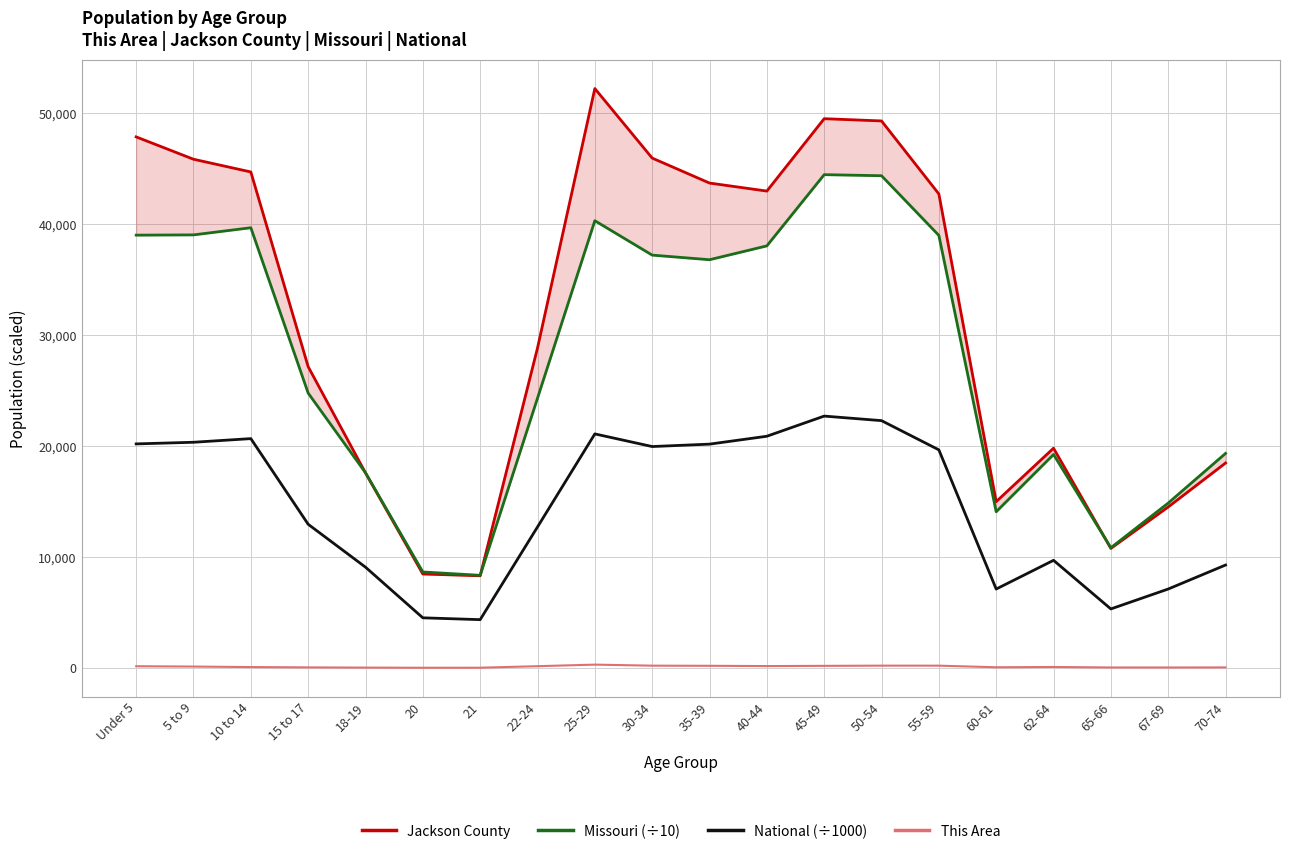

What are all the series names shown in the legend?

Jackson County, Missouri (÷10), National (÷1000), This Area